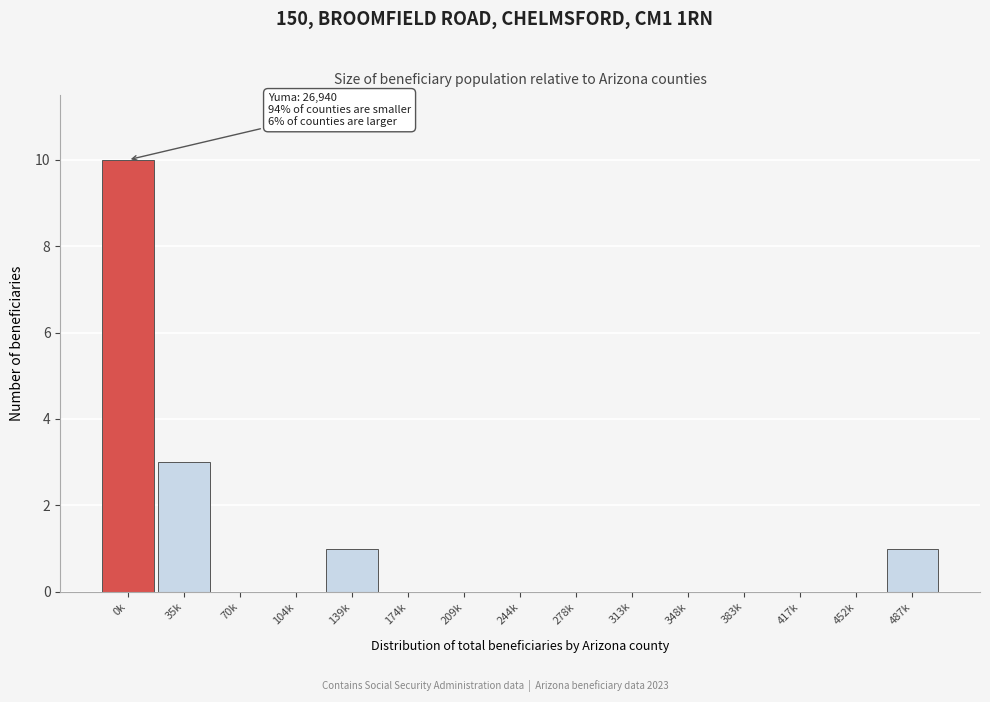

Reading left to right, what are all the values shown in this chart?

0k=10	35k=3	70k=0	104k=0	139k=1	174k=0	209k=0	244k=0	278k=0	313k=0	348k=0	383k=0	417k=0	452k=0	487k=1